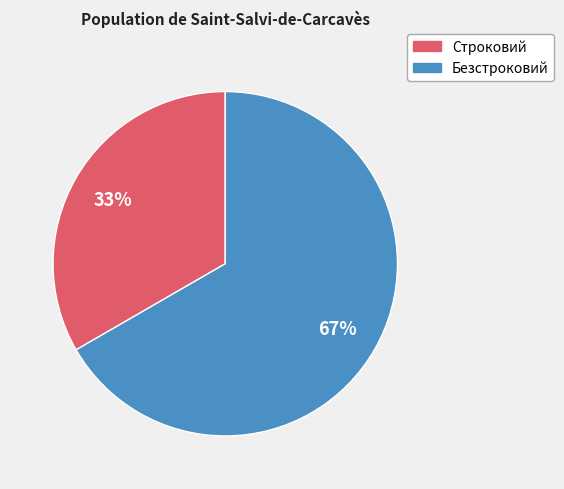

To the nearest percent, what is the average slice percentage?

50%